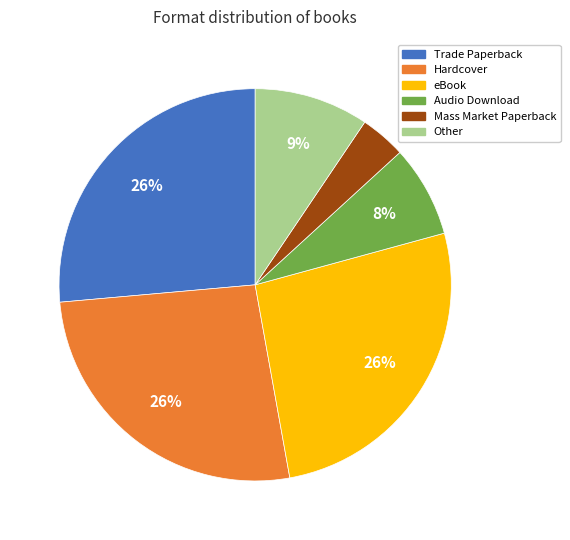

Which has a higher value, Trade Paperback or Audio Download?

Trade Paperback